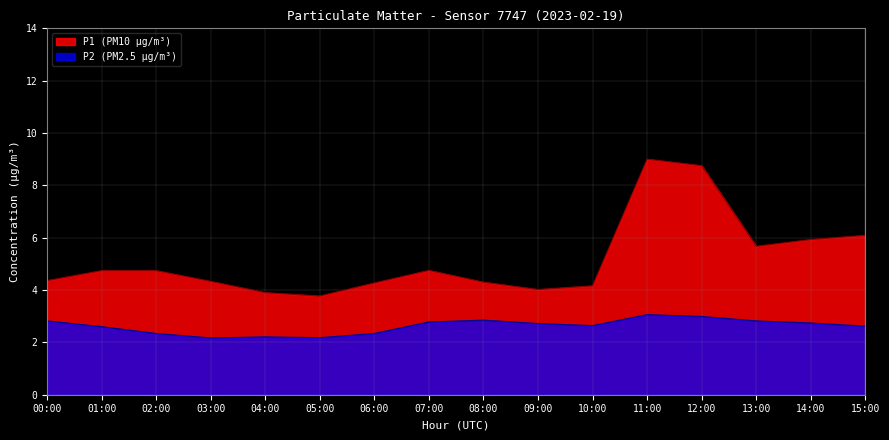

True or false: P1 and P2 cross at least once.

False